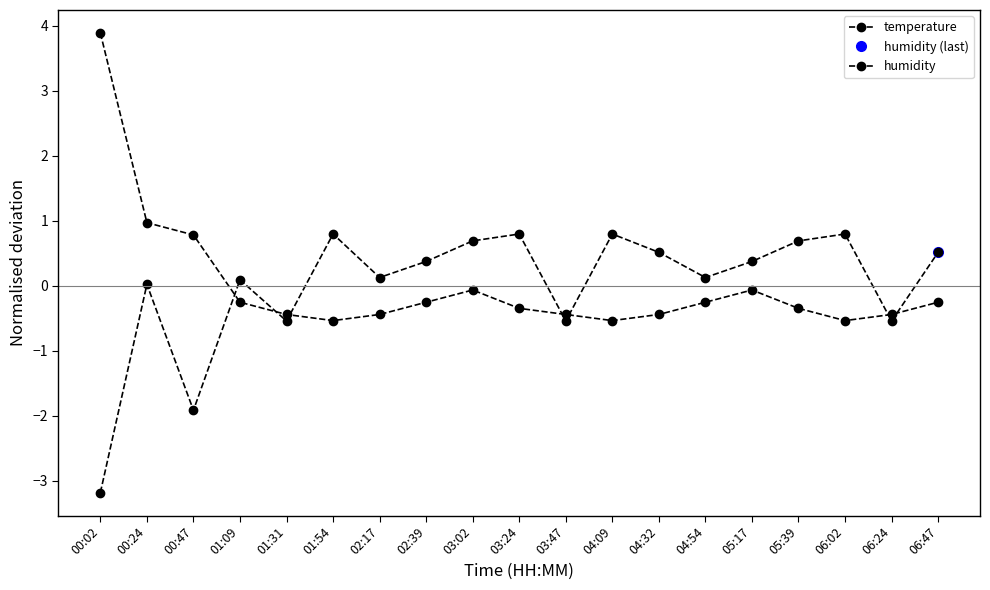

Where is temperature nearest to the value 1?

00:24